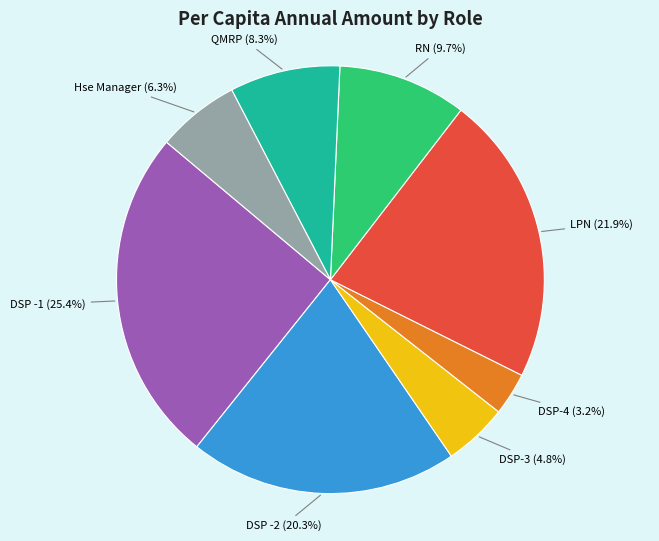

Does any single category account for the majority?

No